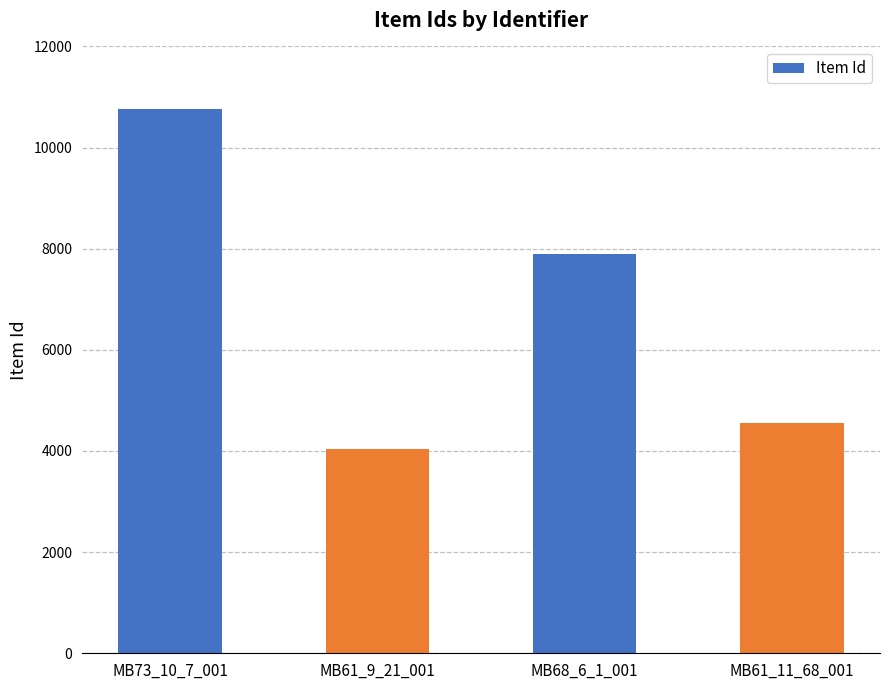

What is the label of the 1st bar from the left?

MB73_10_7_001